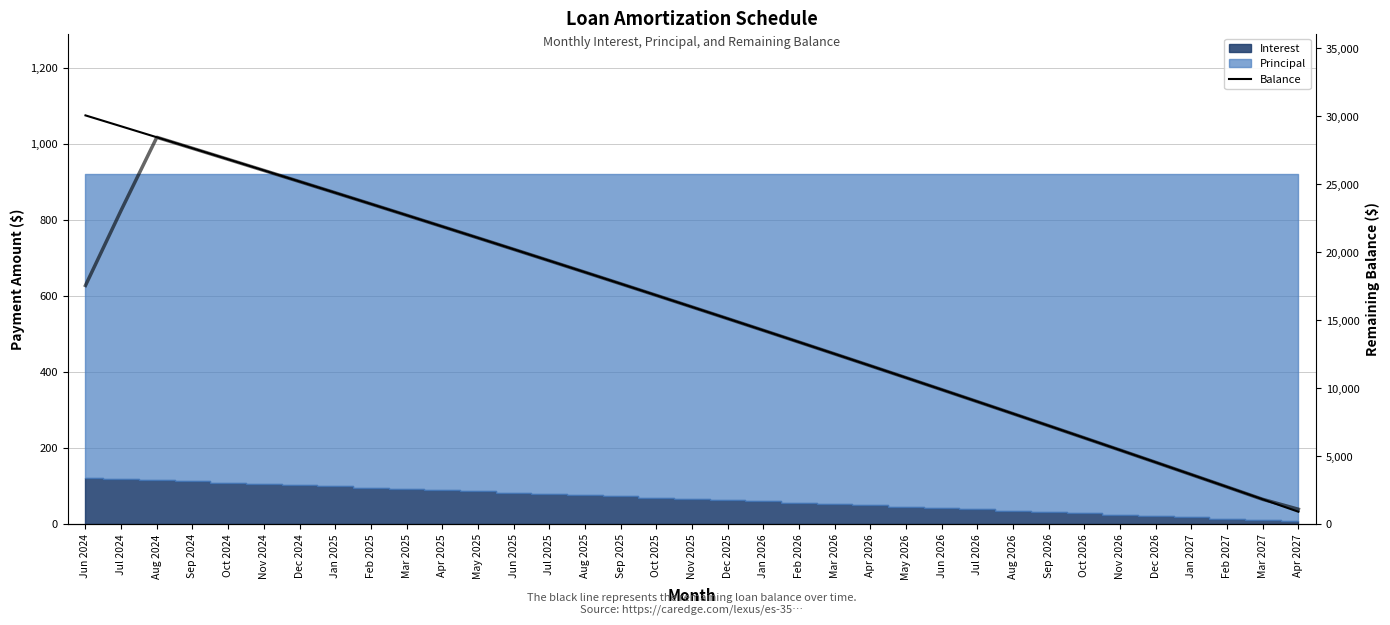

Is it true that Balance (smoothed) equals 28112.4 at Aug 2025?

False